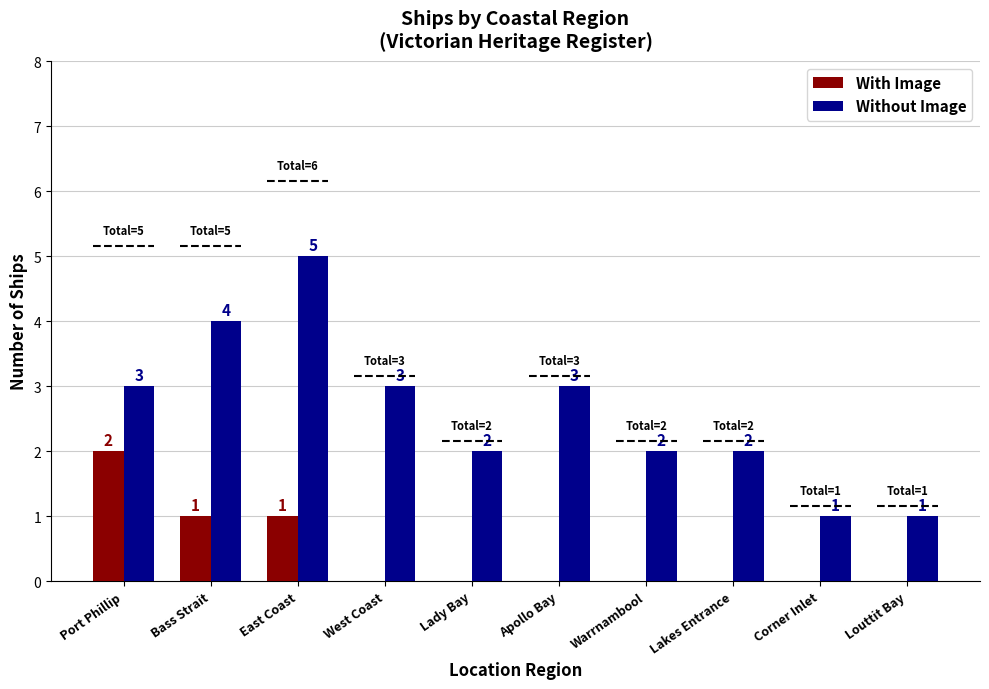

True or false: Without Image has a value of 1 at Warrnambool.

False